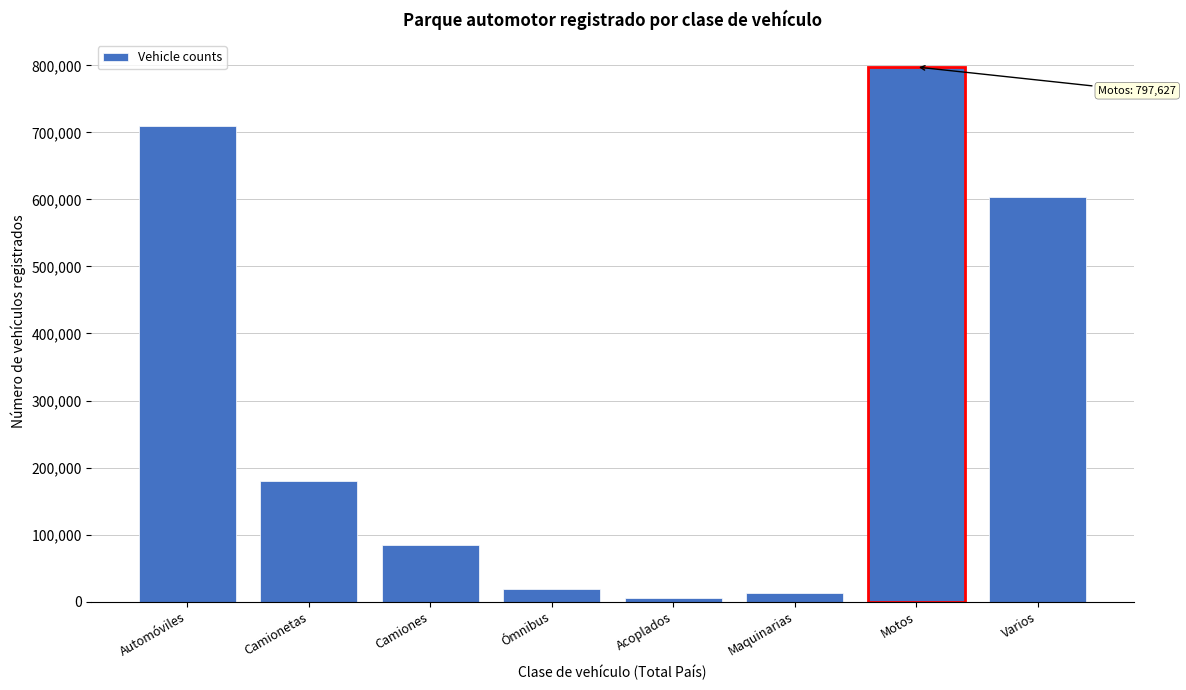

Reading right to left, transcribe all the data shown in this chart.

604206	797627	12392	5462	19405	85038	179572	710262